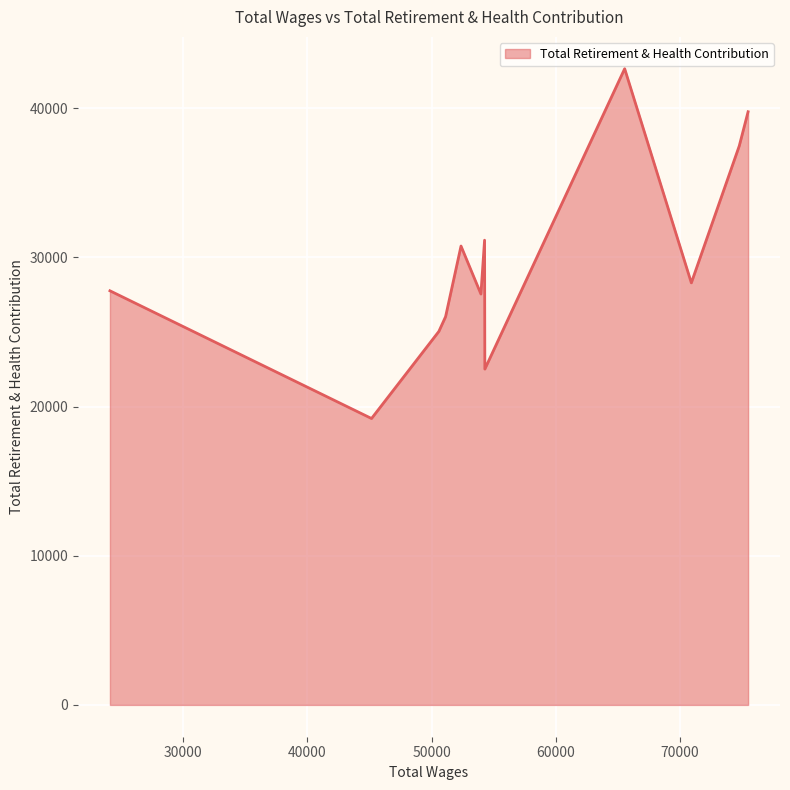

What is the difference between the maximum and minimum values?

23444